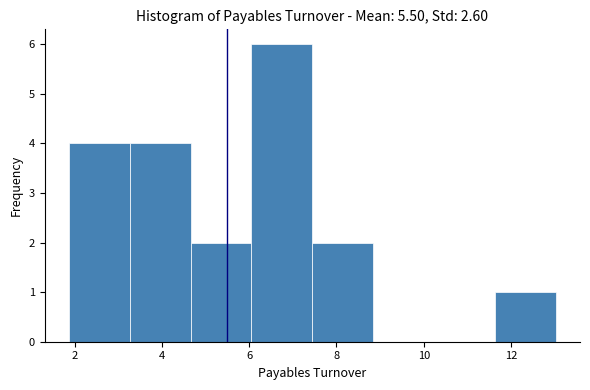

Reading left to right, transcribe this chart: for each bar, give the range it covers on the x-axis and its height. Neither the bar edges nor the heights are printed on the chart, so give them approximately, as read against the axes.

1.8 to 3.2: 4
3.2 to 4.6: 4
4.6 to 6.0: 2
6.0 to 7.4: 6
7.4 to 8.8: 2
8.8 to 10.2: 0
10.2 to 11.6: 0
11.6 to 13.0: 1